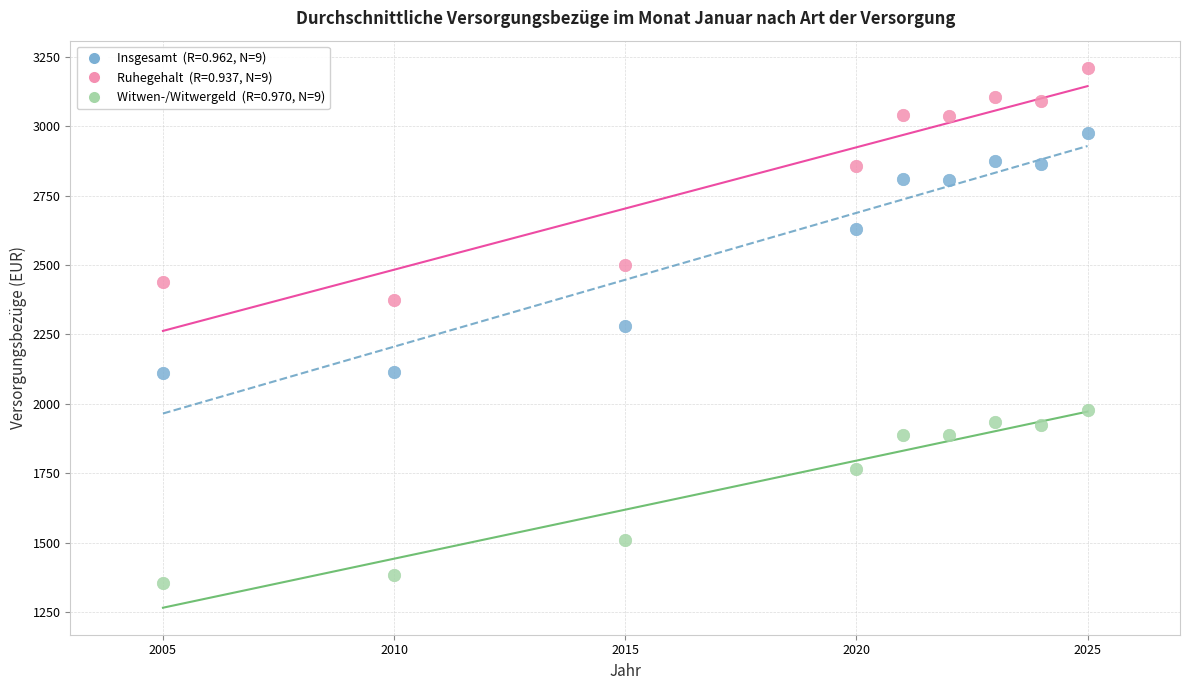

Across all data points, what is the range of X values (max minus min)?

20